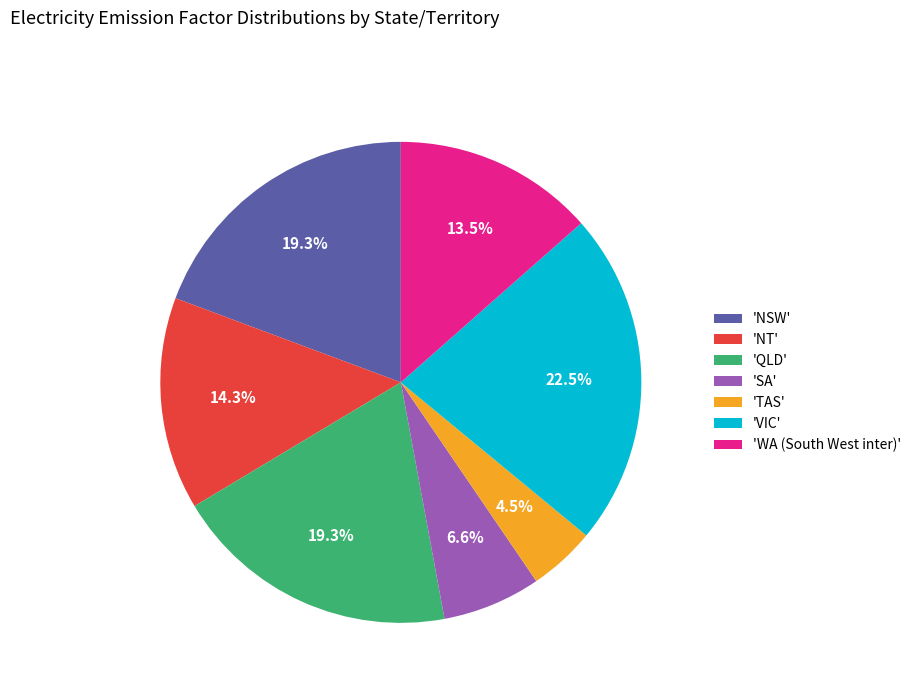

Do 'QLD' and 'NSW' together represent more than half of the pie?

No